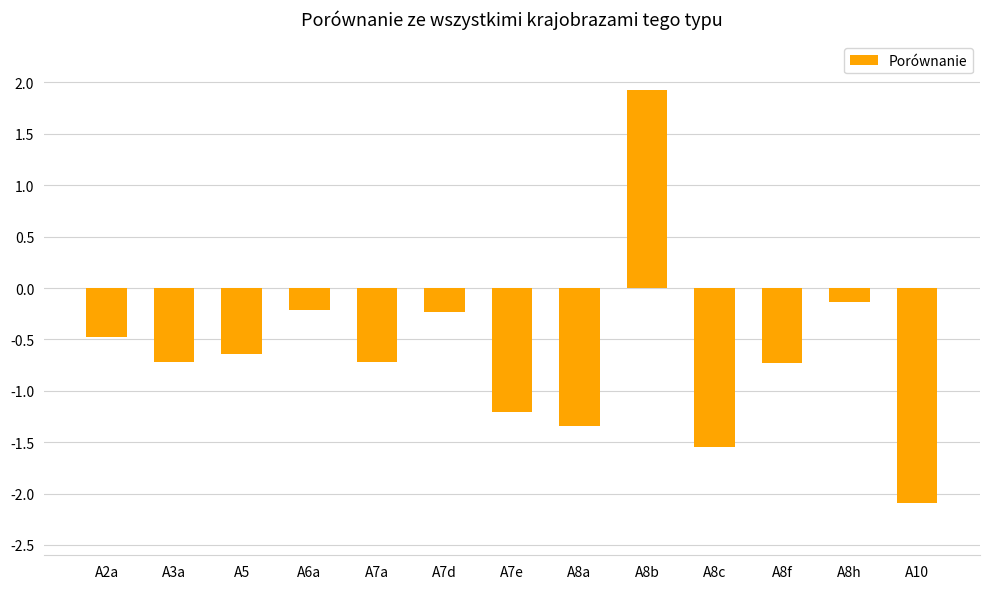

Which label corresponds to the largest value in the chart?

A8b